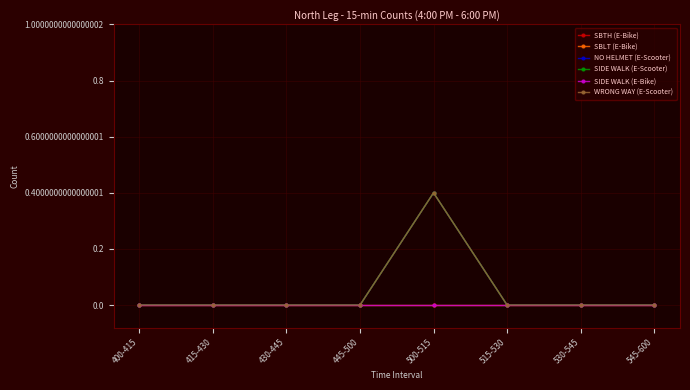

How many interior local peaks does the NO HELMET (E-Scooter) series have?

1